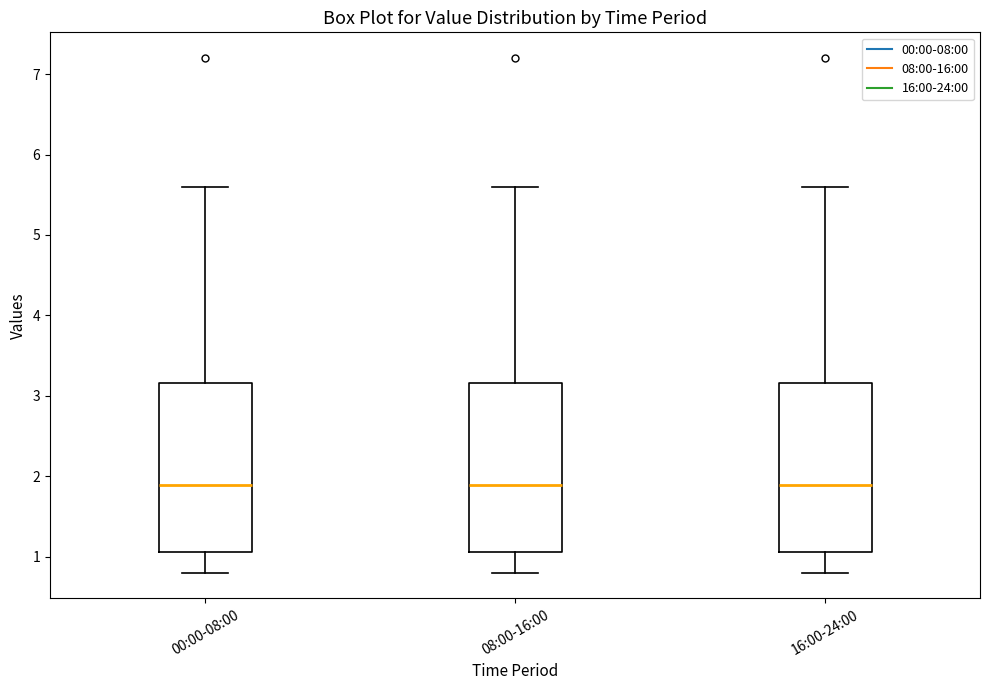

Reading left to right, read every box against the y-axis: the position of its median line, the range the box covers, and the ends of its whiskers. The values are not printed on the chart, so give them approximately, as read against the axis.

00:00-08:00: median 1.9, box 1.1 to 3.2, whiskers 0.8 to 5.6
08:00-16:00: median 1.9, box 1.1 to 3.2, whiskers 0.8 to 5.6
16:00-24:00: median 1.9, box 1.1 to 3.2, whiskers 0.8 to 5.6